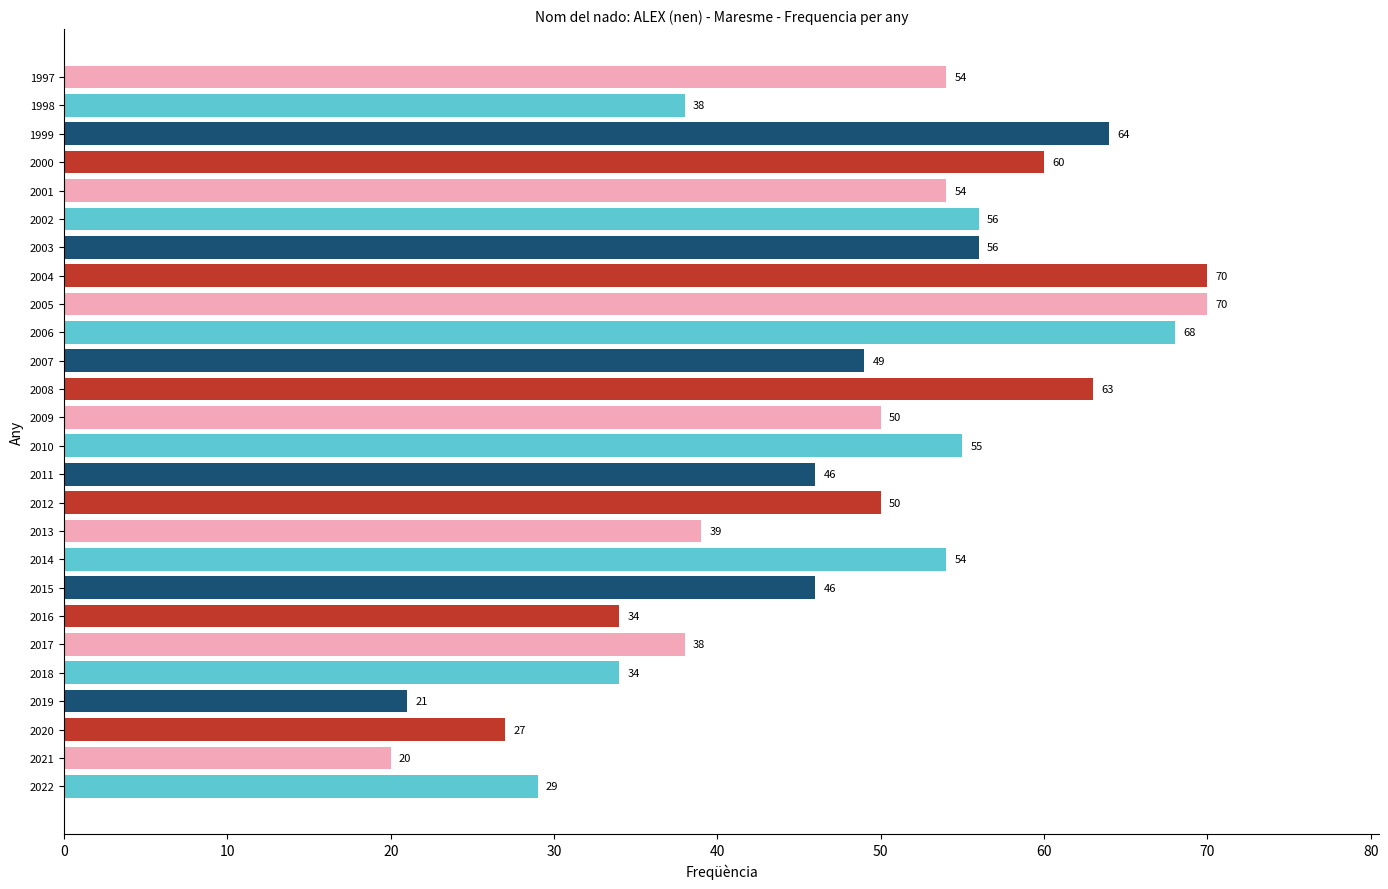

Reading bottom to top, list all the values displayed in this chart.

29	20	27	21	34	38	34	46	54	39	50	46	55	50	63	49	68	70	70	56	56	54	60	64	38	54